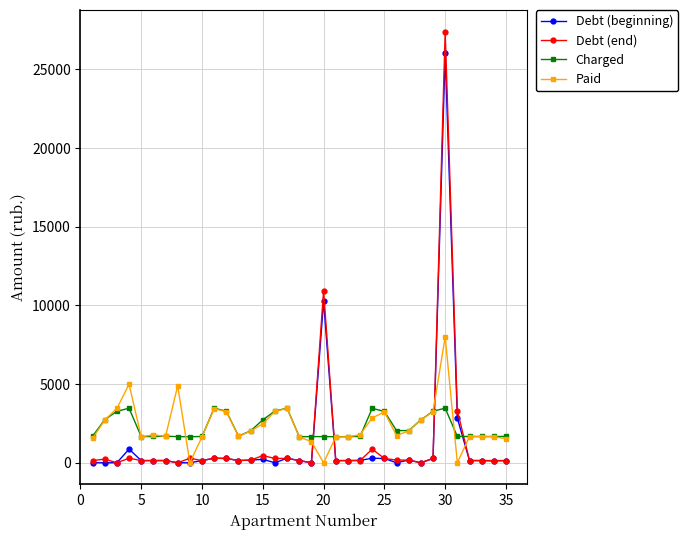

Rank the series by their maximum value, from highest to lowest.

Debt (end), Debt (beginning), Paid, Charged